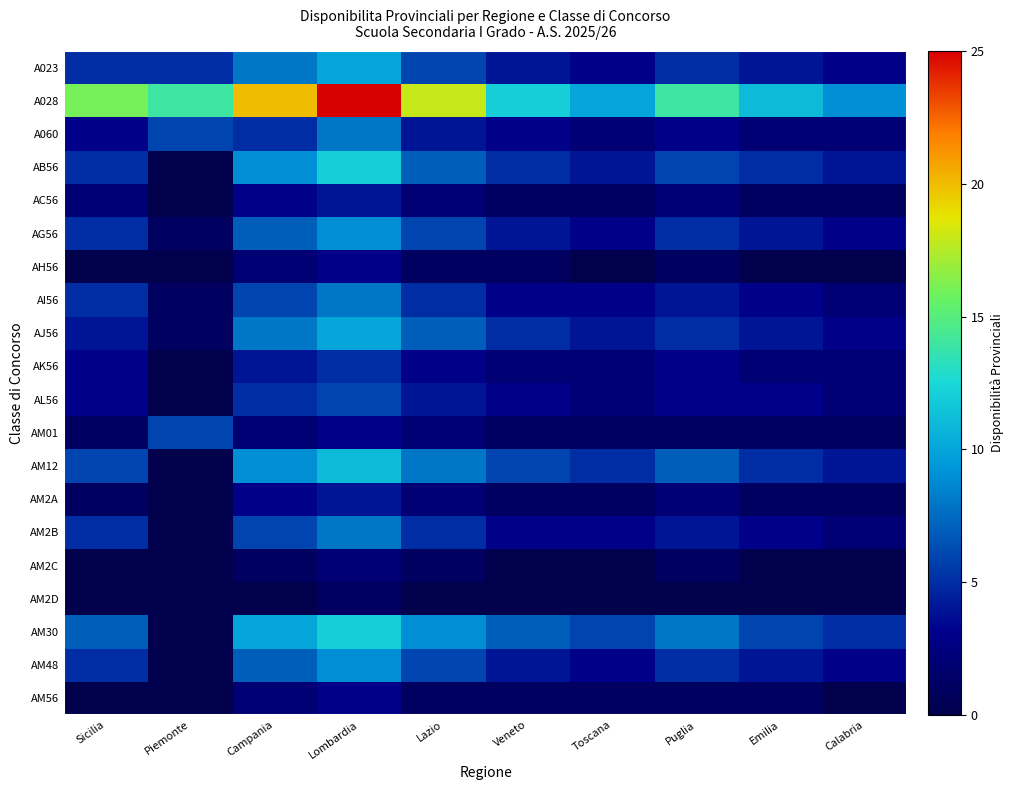

Which series has the largest range (max minus min)?

A028